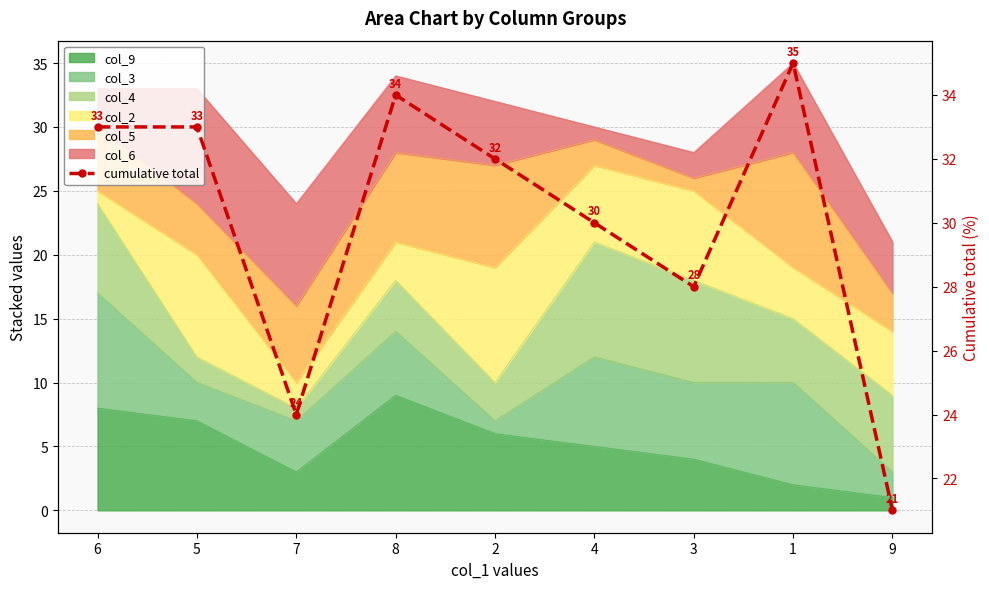

Where does the data first go above 32?

6